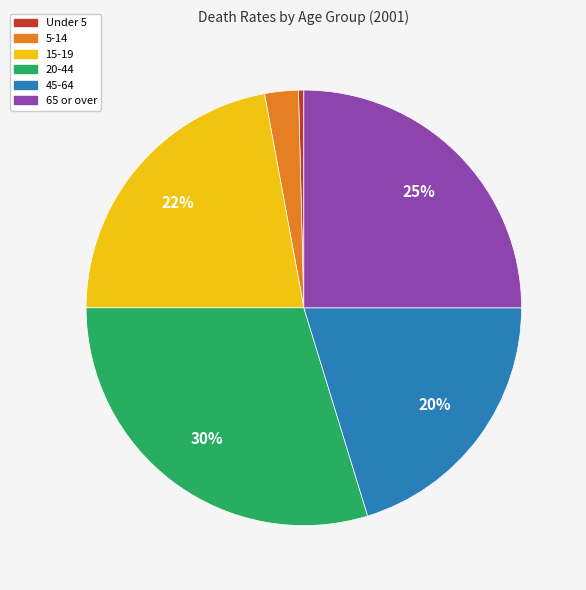

Combined, do 45-64 and Under 5 account for over 50%?

No